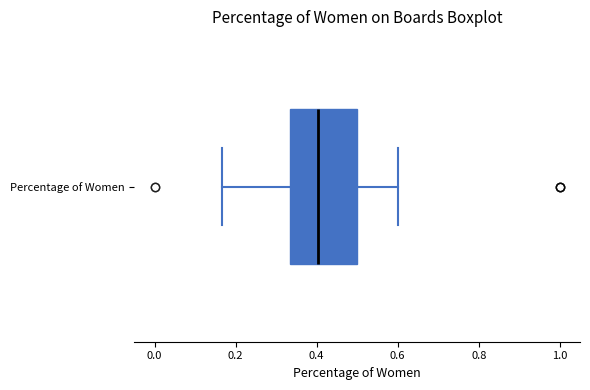

Transcribe this box plot: give where the median line is, the range the box spans, and where the two whiskers end, as read against the x-axis. The values are not printed on the chart, so give them approximately, as read against the axis.

median 0.40, box 0.34 to 0.50, whiskers 0.16 to 0.60